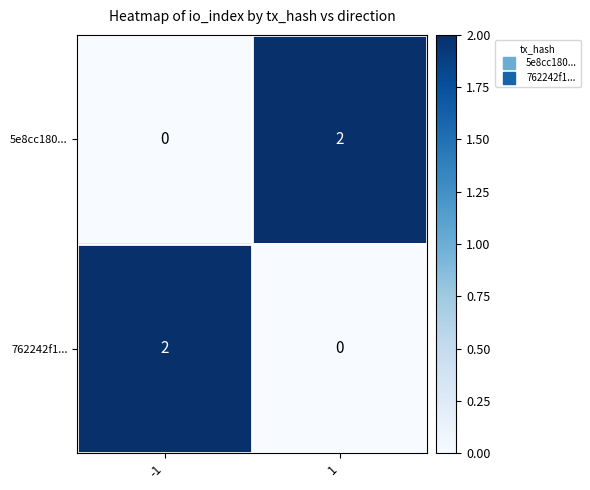

At -1, list the series in order from smallest to largest.

5e8cc180..., 762242f1...